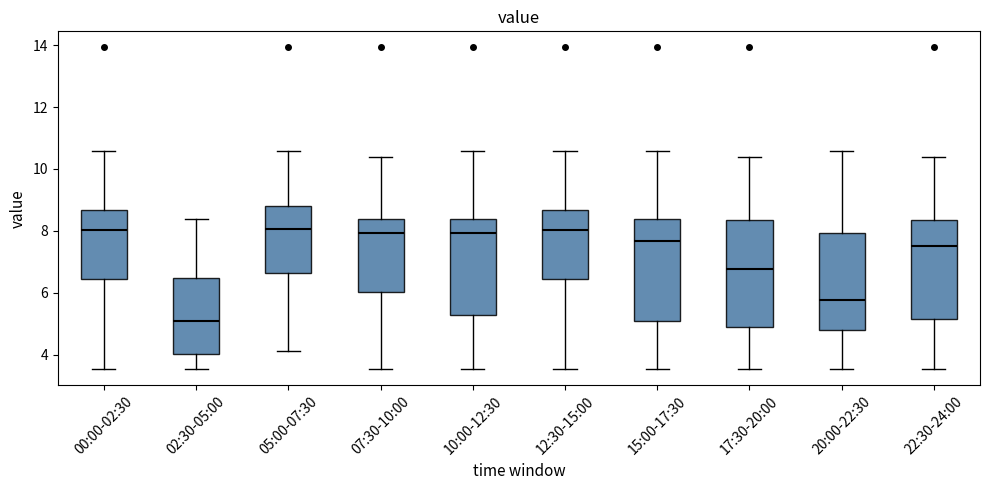

Reading left to right, transcribe this box plot: for each box, give where its median line is, the range the box spans, and where its two whiskers end, as read against the y-axis. The values are not printed on the chart, so give them approximately, as read against the axis.

00:00-02:30: median 8.0, box 6.4 to 8.6, whiskers 3.6 to 10.6
02:30-05:00: median 5.2, box 4.0 to 6.4, whiskers 3.6 to 8.4
05:00-07:30: median 8.0, box 6.6 to 8.8, whiskers 4.2 to 10.6
07:30-10:00: median 8.0, box 6.0 to 8.4, whiskers 3.6 to 10.4
10:00-12:30: median 8.0, box 5.2 to 8.4, whiskers 3.6 to 10.6
12:30-15:00: median 8.0, box 6.4 to 8.6, whiskers 3.6 to 10.6
15:00-17:30: median 7.6, box 5.0 to 8.4, whiskers 3.6 to 10.6
17:30-20:00: median 6.8, box 4.8 to 8.4, whiskers 3.6 to 10.4
20:00-22:30: median 5.8, box 4.8 to 8.0, whiskers 3.6 to 10.6
22:30-24:00: median 7.6, box 5.2 to 8.4, whiskers 3.6 to 10.4